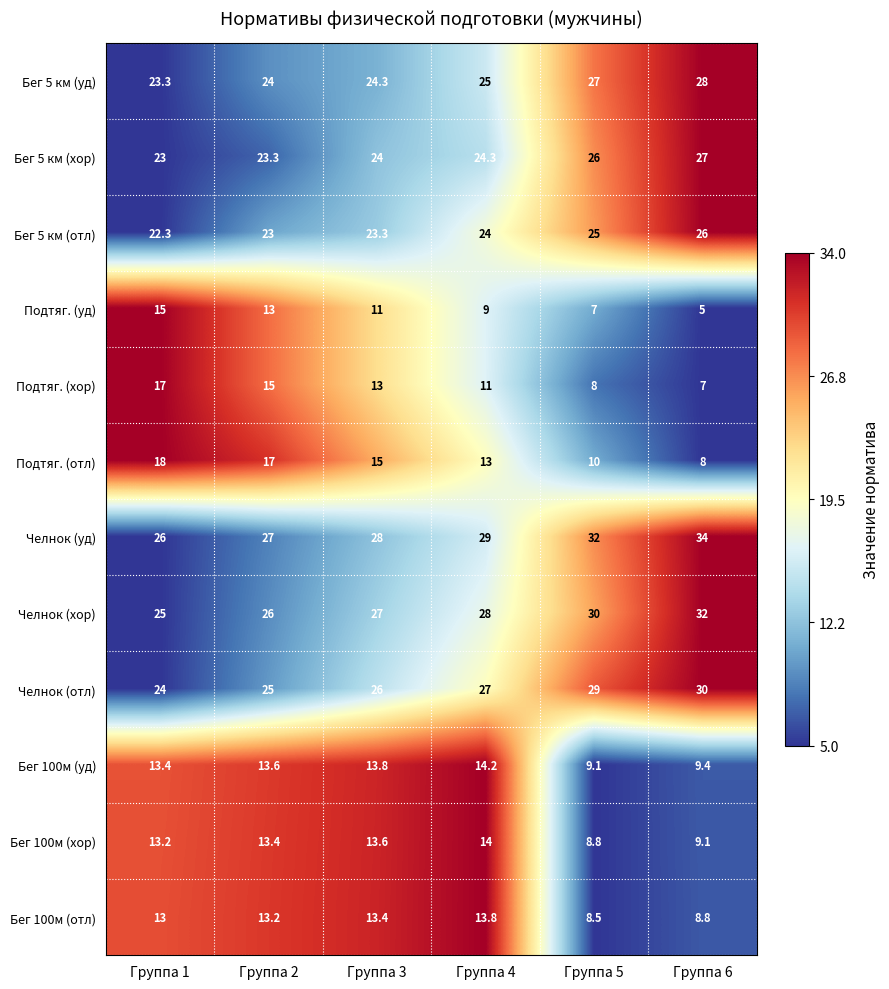

What is the total value across all series at Группа 5?

220.4